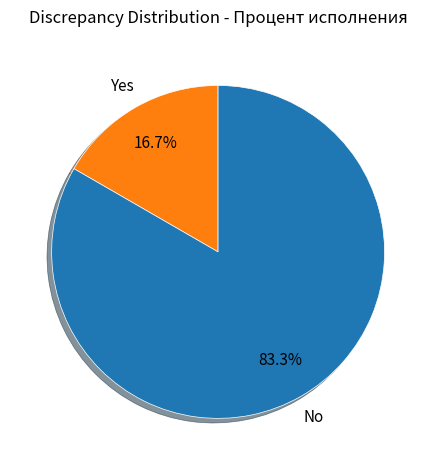

Does any single category account for the majority?

Yes